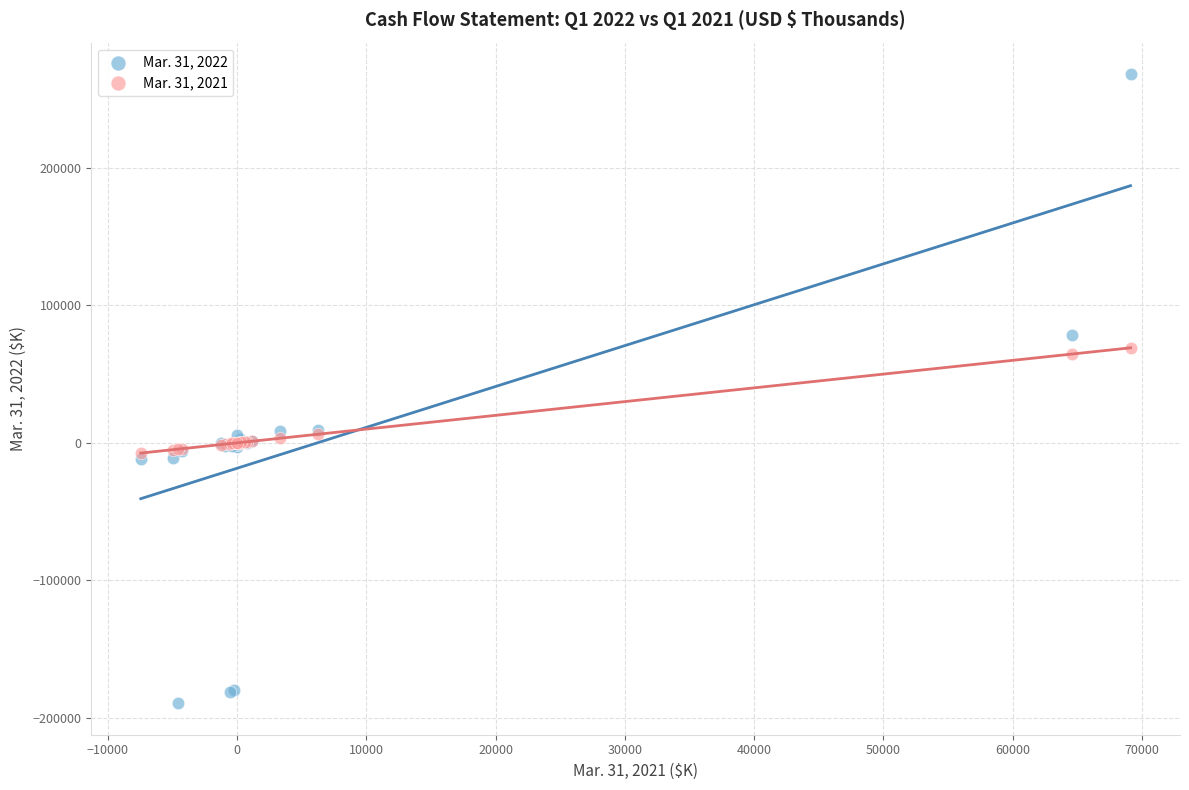

Which series reaches the minimum Y coordinate?

Mar. 31, 2022